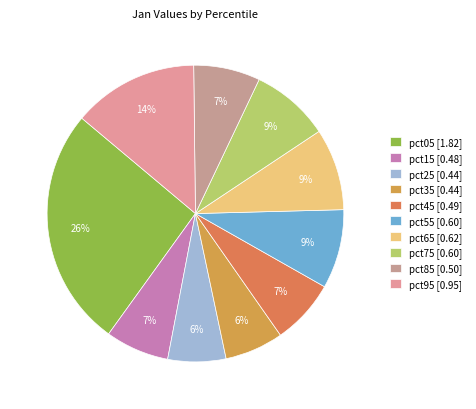

What is the change in value from pct25 to pct65?

+0.2